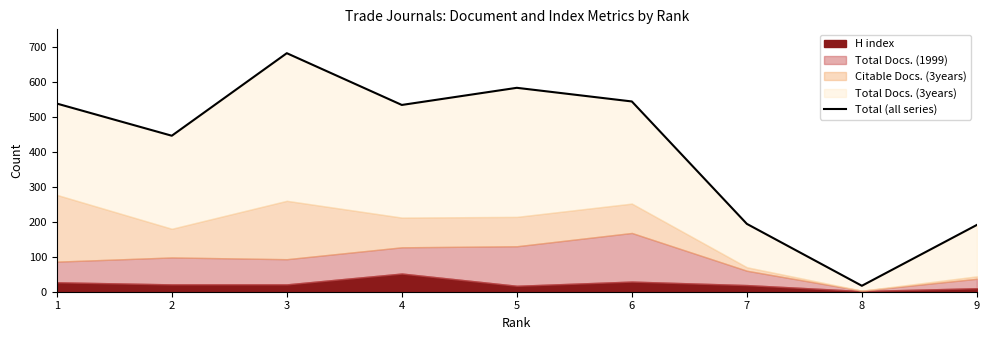

What is the approximate value at 1, to the nearest 100?

500